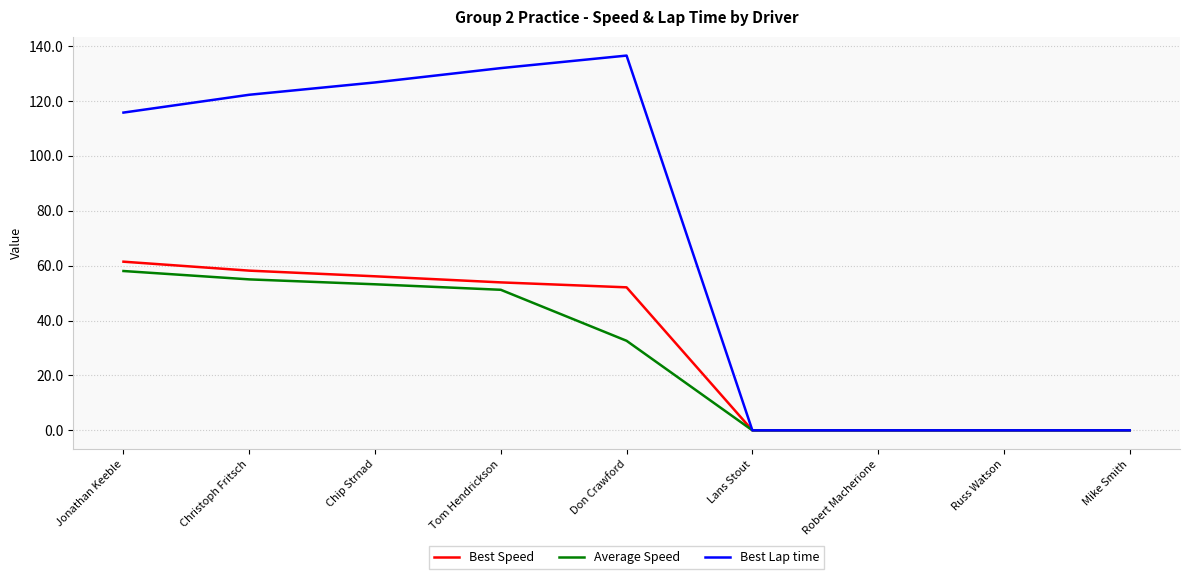

Where is the first local maximum for Best Lap time?

Don Crawford